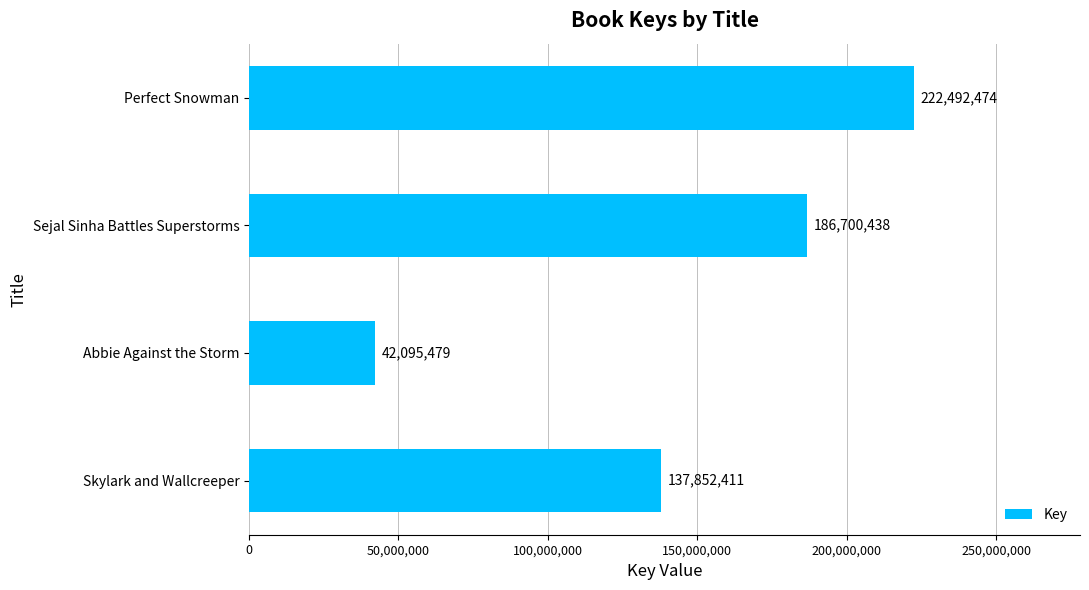

List the labels in order of value, smallest first.

Abbie Against the Storm, Skylark and Wallcreeper, Sejal Sinha Battles Superstorms, Perfect Snowman